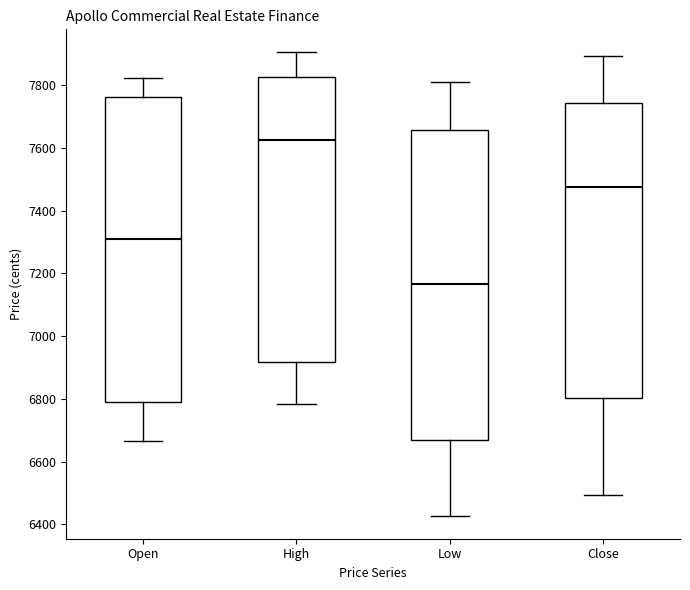

Reading left to right, transcribe this box plot: for each box, give where its median line is, the range the box spans, and where its two whiskers end, as read against the y-axis. The values are not printed on the chart, so give them approximately, as read against the axis.

Open: median 7300, box 6780 to 7760, whiskers 6660 to 7820
High: median 7620, box 6920 to 7820, whiskers 6780 to 7900
Low: median 7160, box 6680 to 7660, whiskers 6420 to 7820
Close: median 7480, box 6800 to 7740, whiskers 6500 to 7900